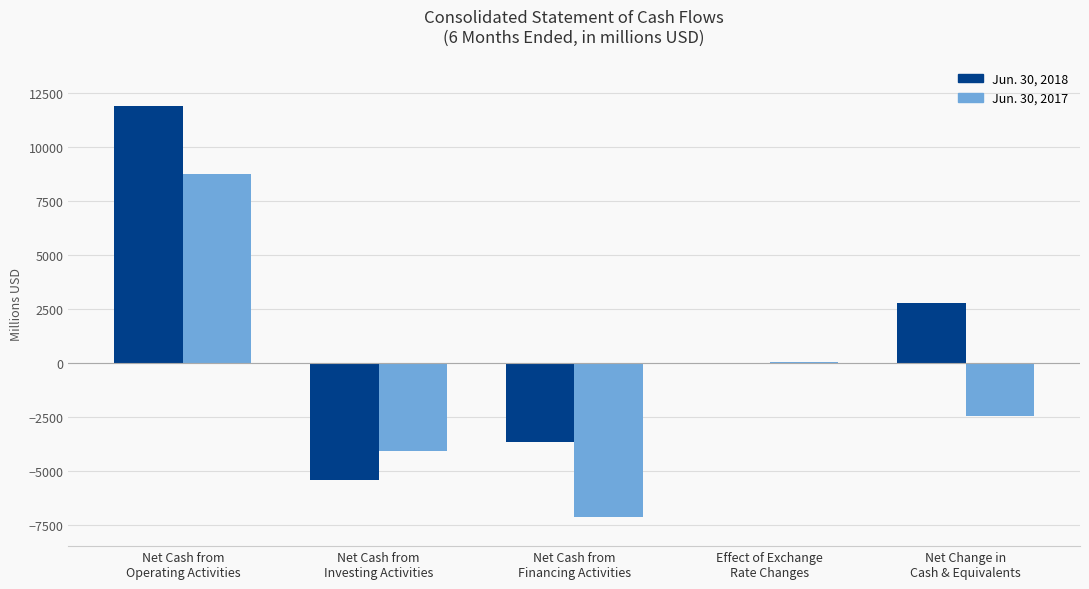

What is the spread (max minus min) of values at Net Change in
Cash & Equivalents?

5203